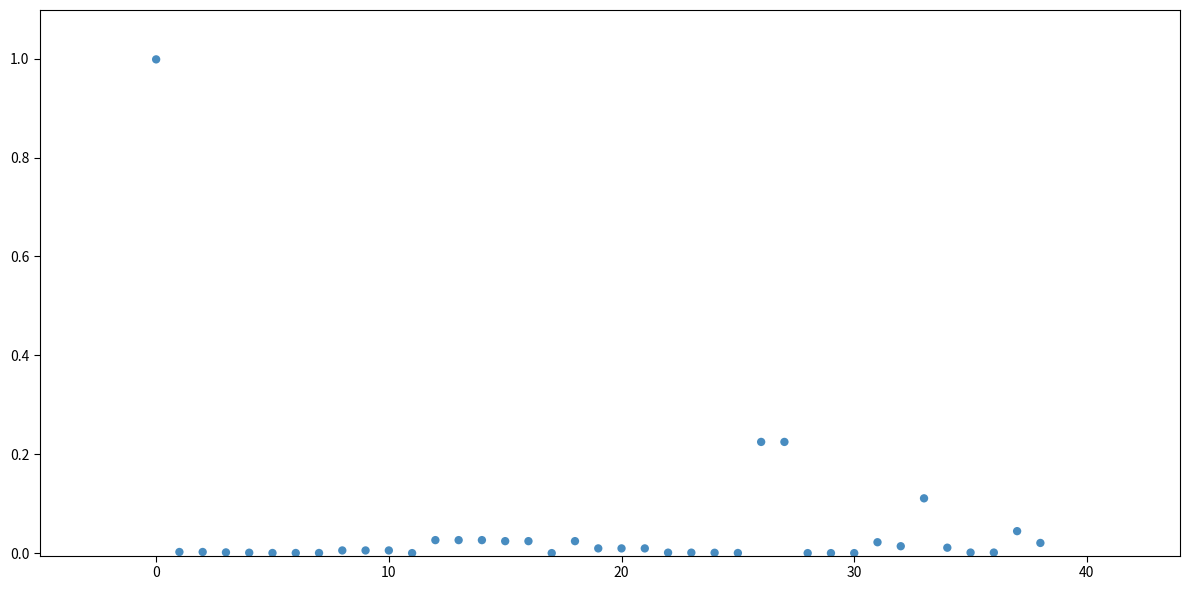

What is the range of Y values (max minus min)?

1.0